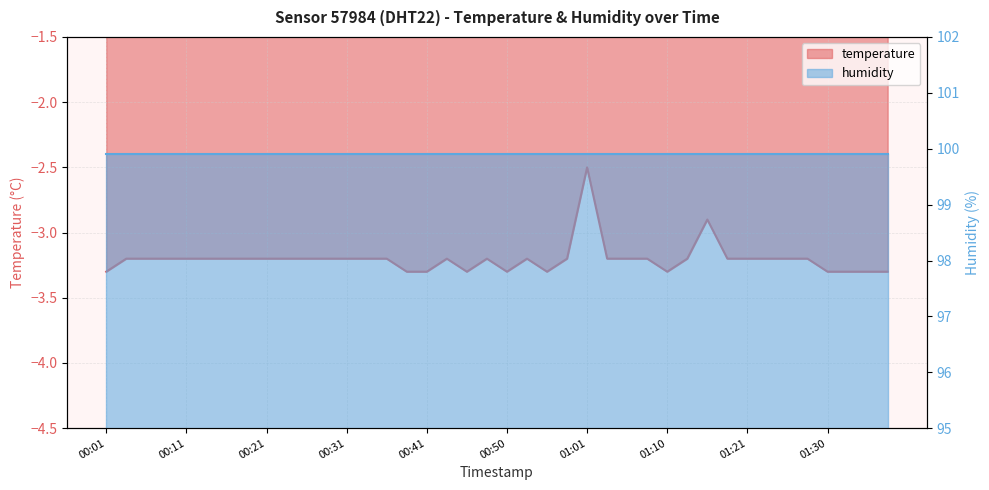

What is the greatest value displayed?

-2.5